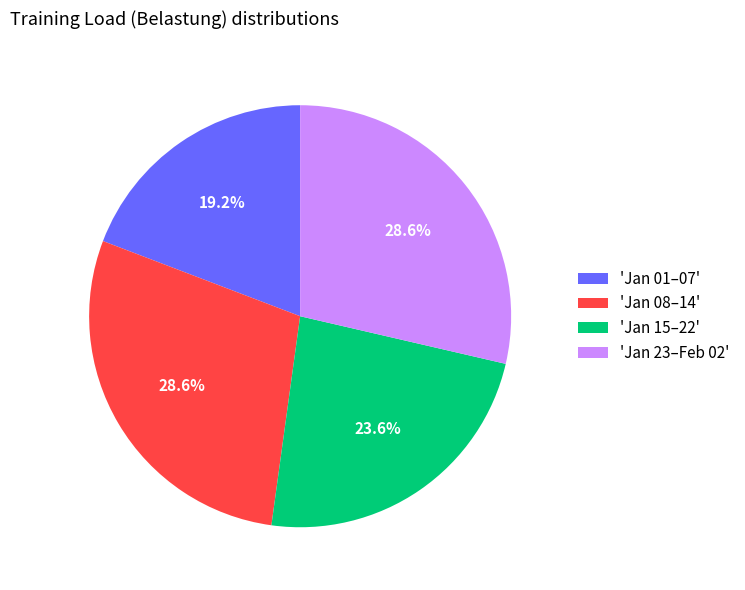

Approximately how many times larger is the value at 'Jan 08–14' compared to 'Jan 23–Feb 02'?

1.0